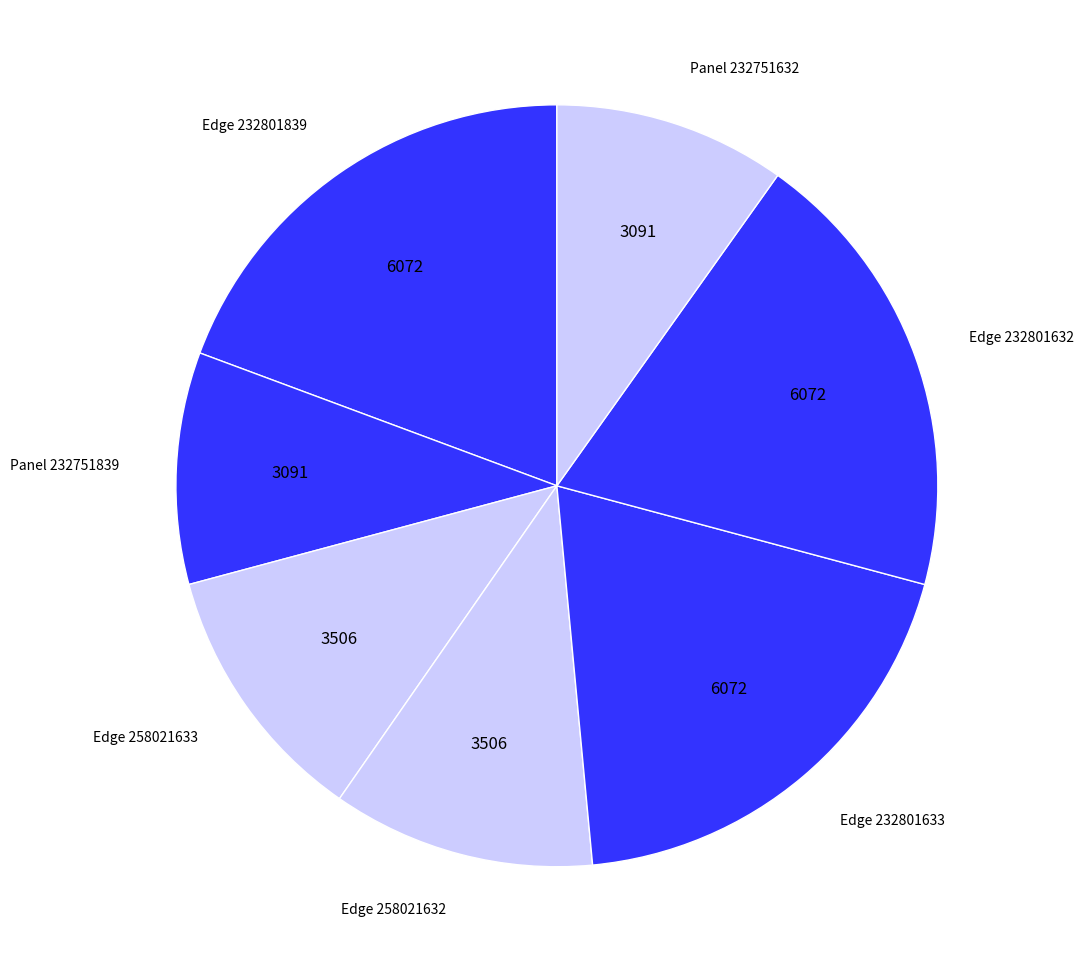

Is it true that Panel 232751839 is 2% of the pie?

False